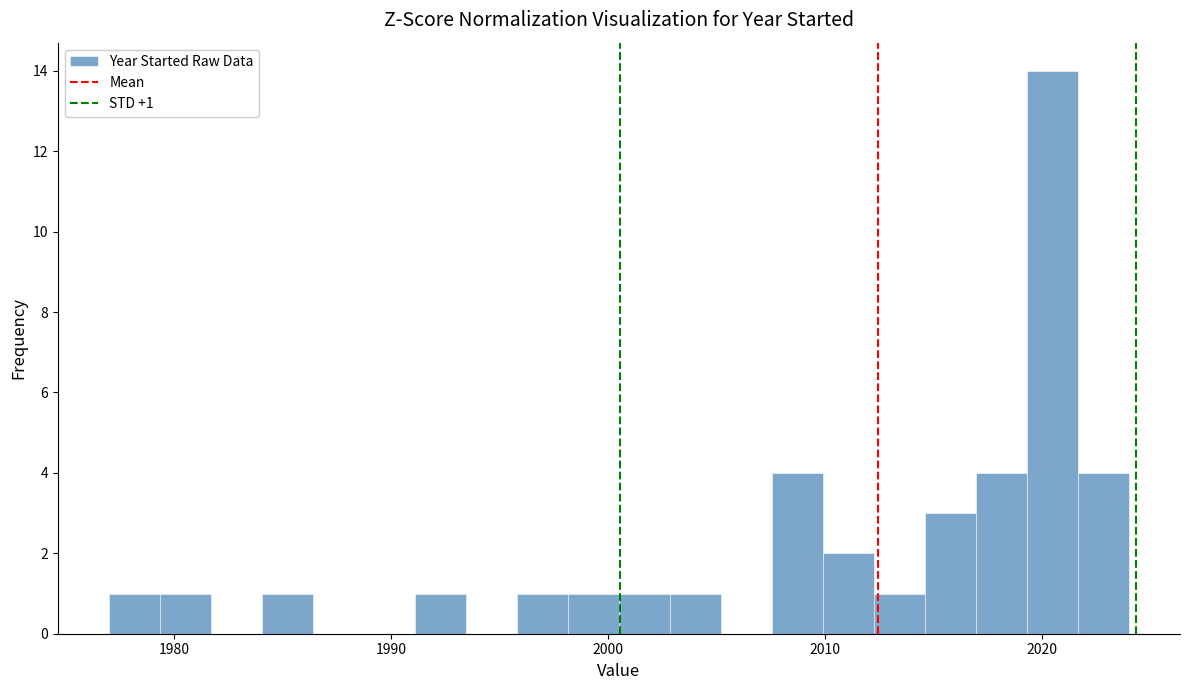

Around what value on the x-axis is the tallest bar? Give the approximate position of its centre, as read against the axis.

2020